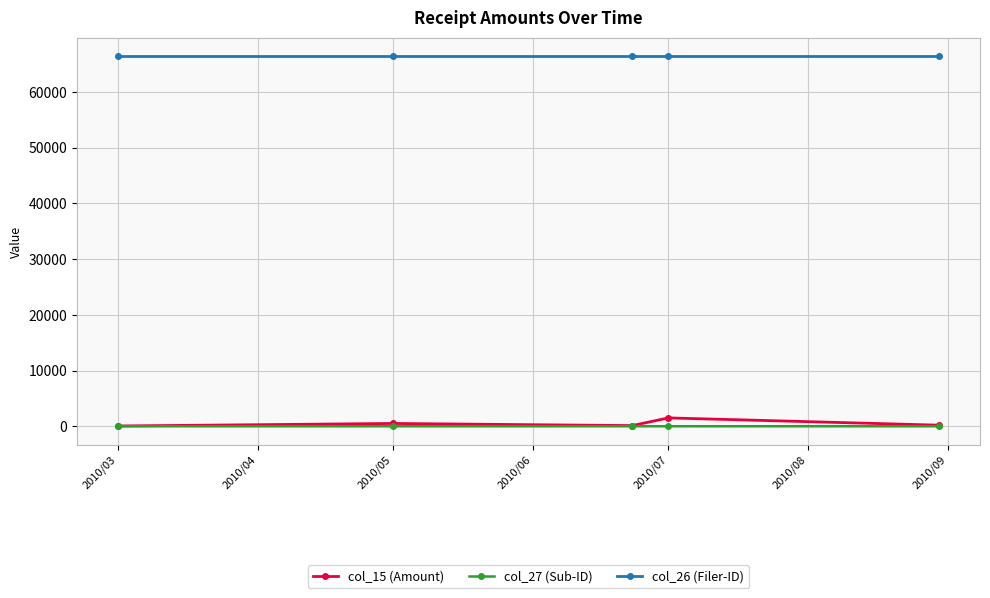

What is the greatest value displayed?

66400.0